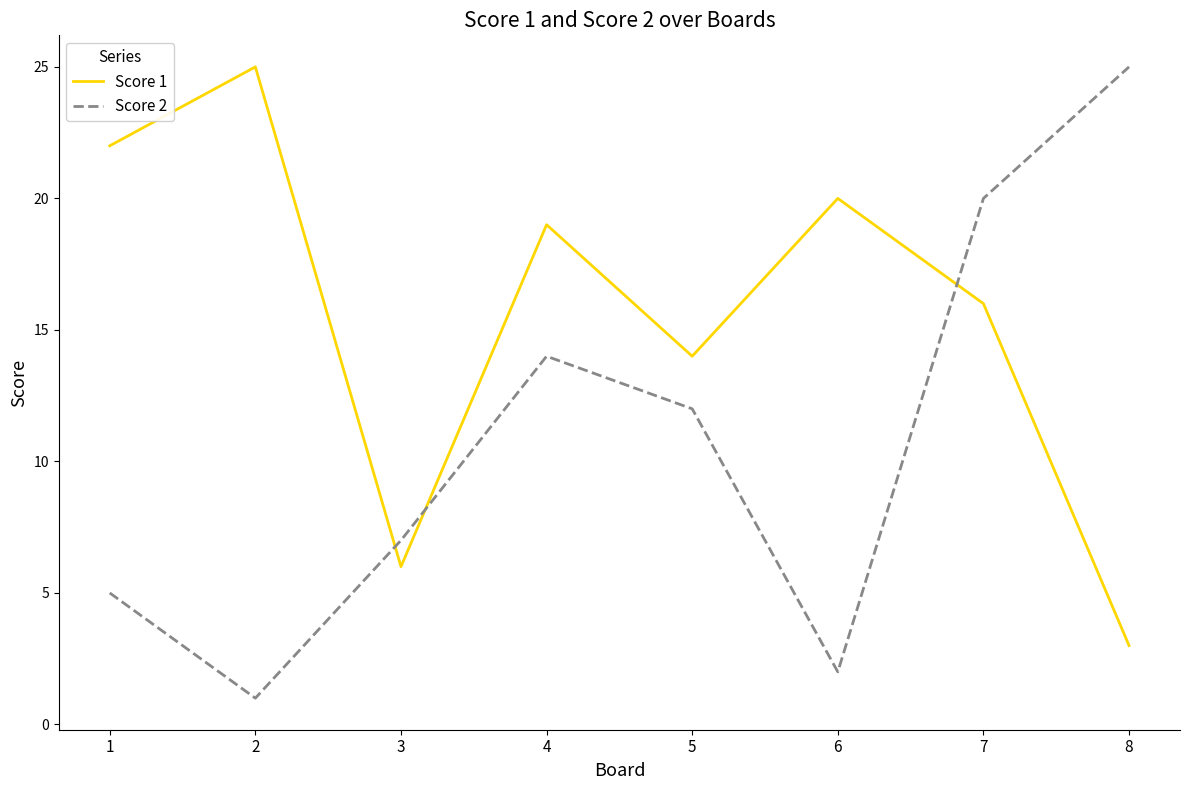

At which label does Score 2 first exceed 12?

4